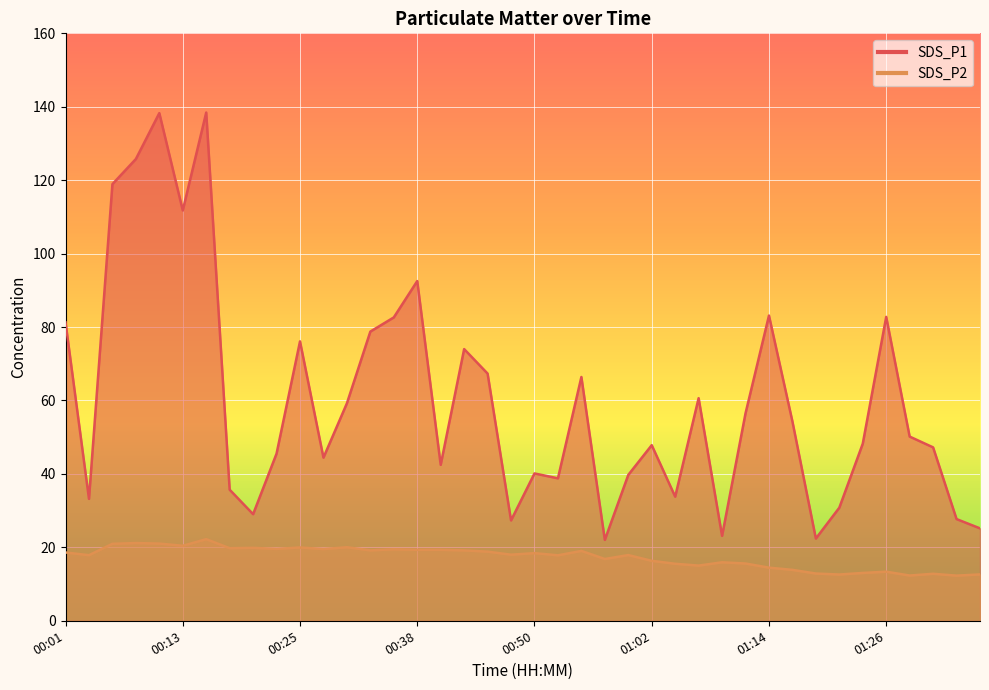

How many values in the SDS_P1 series exceed 50?

20